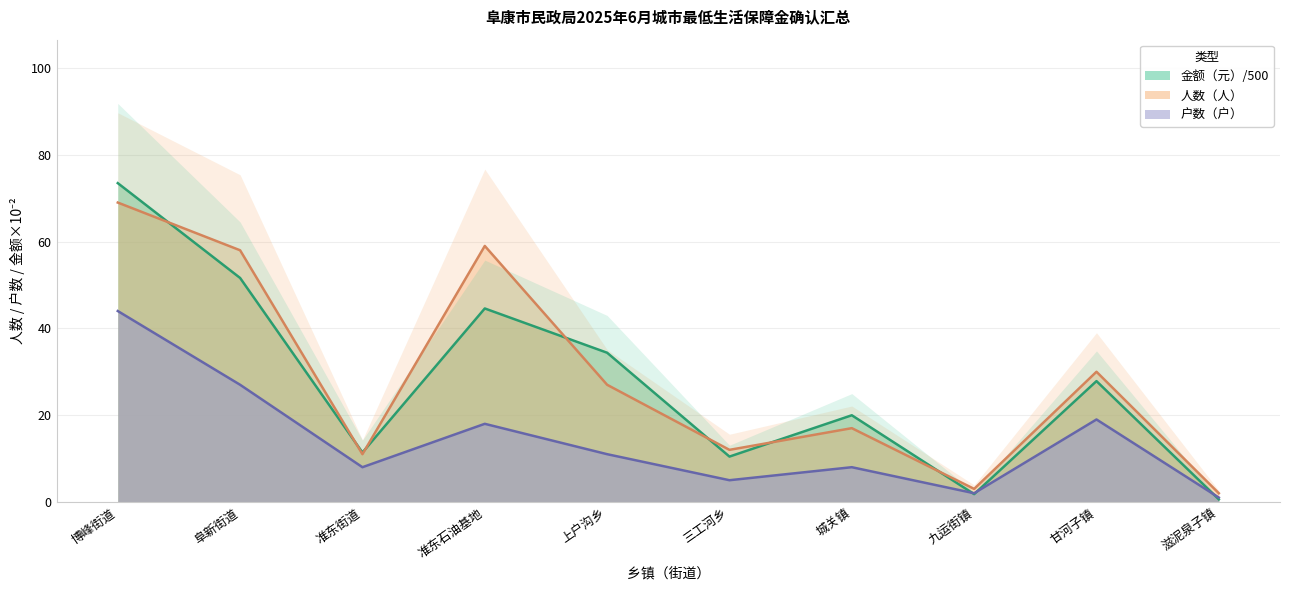

True or false: 金额（元） has a value of 27.8 at 甘河子镇.

True